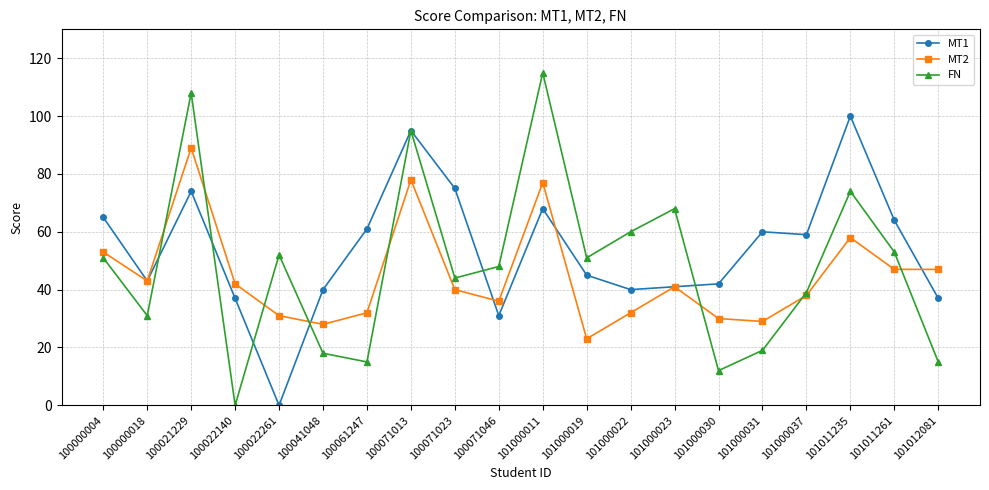

What is the value of the MT1 point at the 3rd from the left?

74